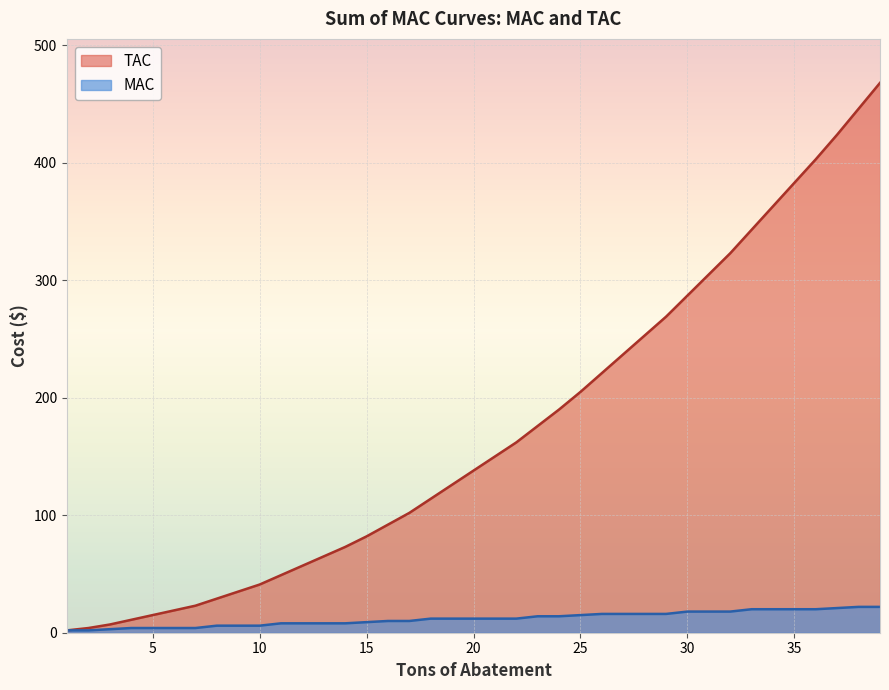

At 34, list the series in order from largest to smallest.

TAC, MAC